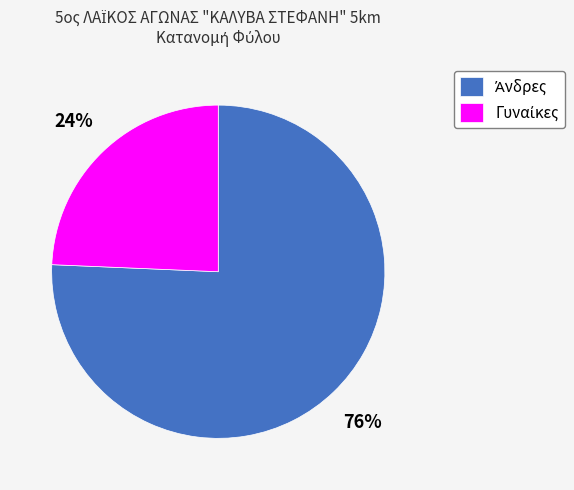

Is there any slice that represents more than half of the pie?

Yes